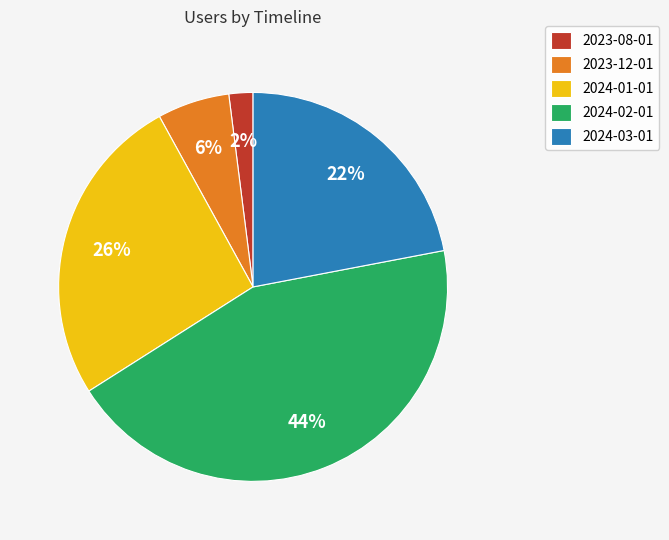

What is the ratio of the value at 2024-01-01 to the value at 2024-03-01?

1.2